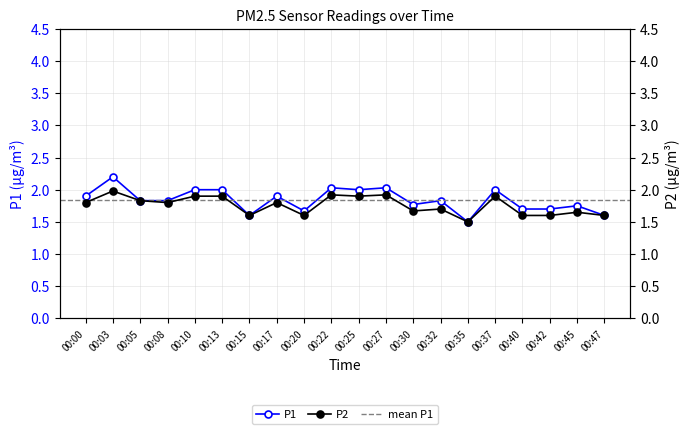

True or false: P1 and P2 cross at least once.

False